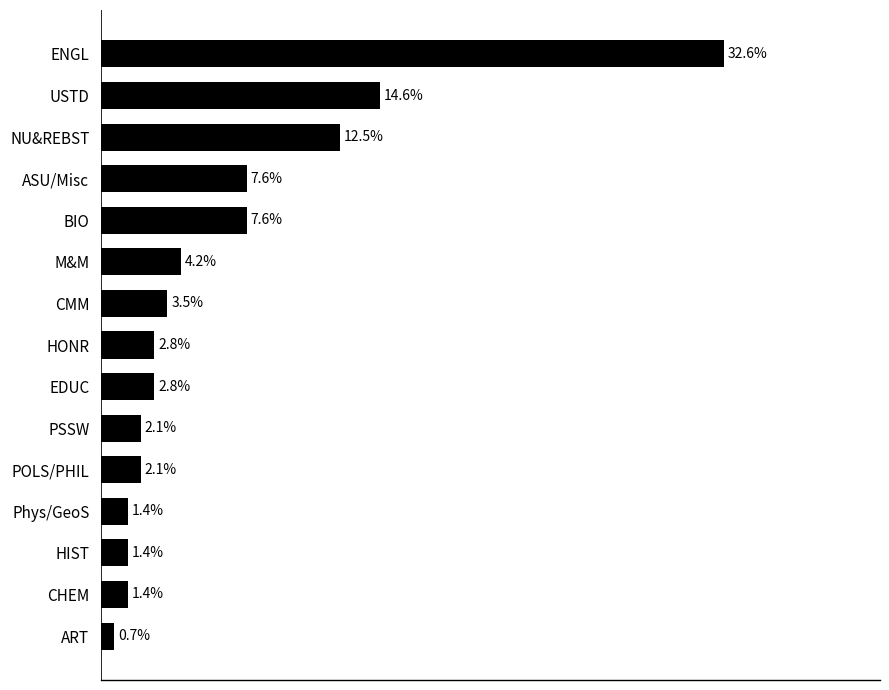

Are the bars horizontal?

Yes